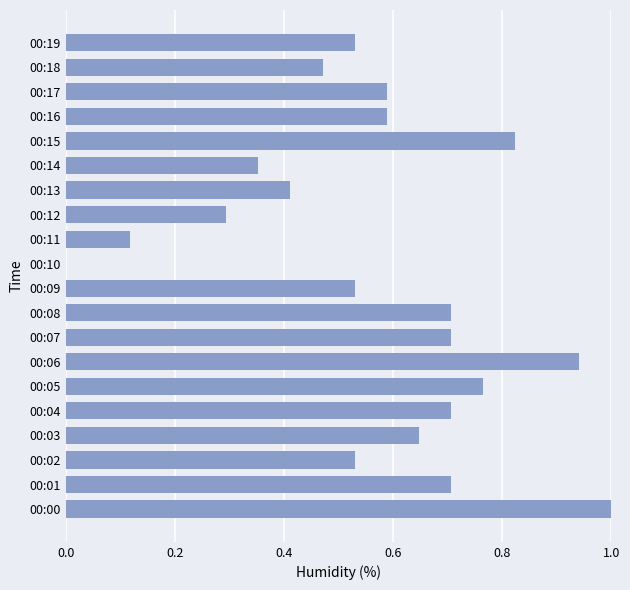

What is the change in value from 00:11 to 00:14?

+0.2